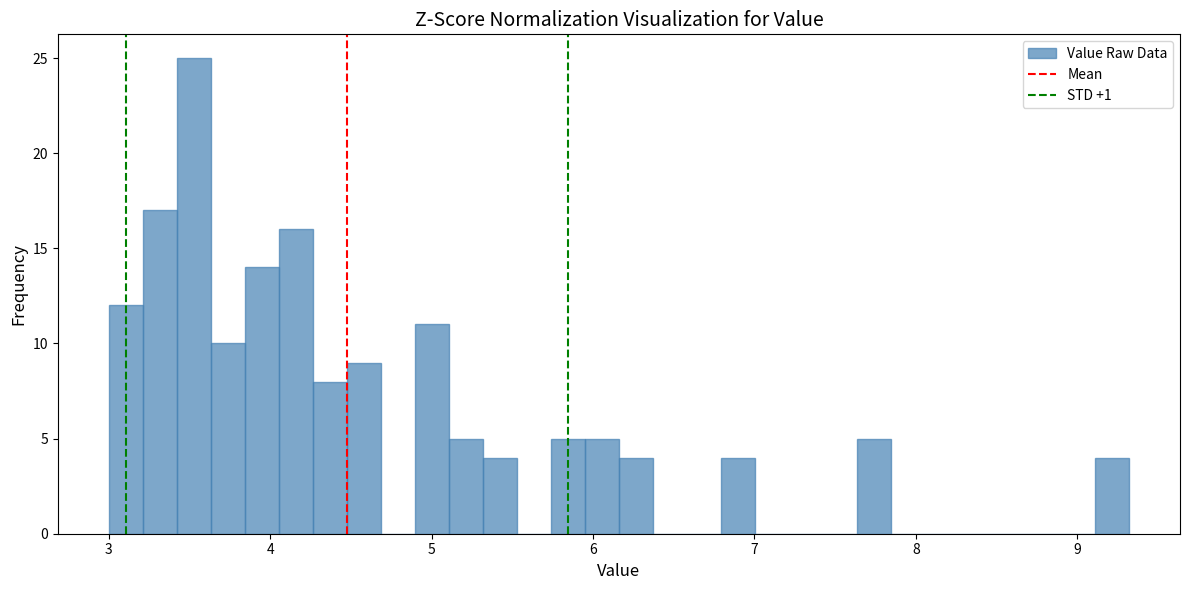

Around what value on the x-axis is the tallest bar? Give the approximate position of its centre, as read against the axis.

3.5